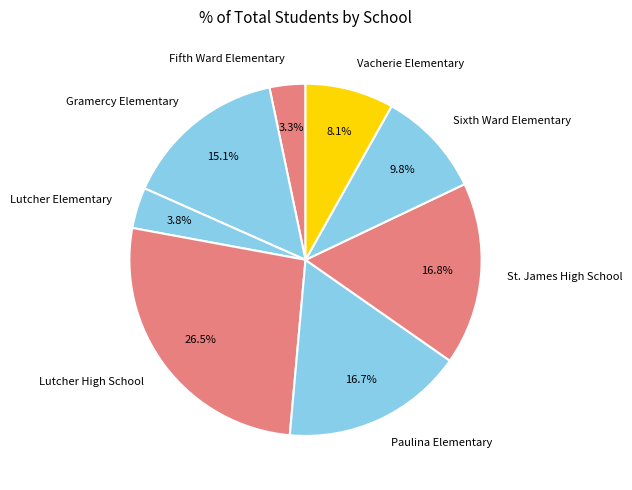

Which has a higher value, Sixth Ward Elementary or Lutcher High School?

Lutcher High School